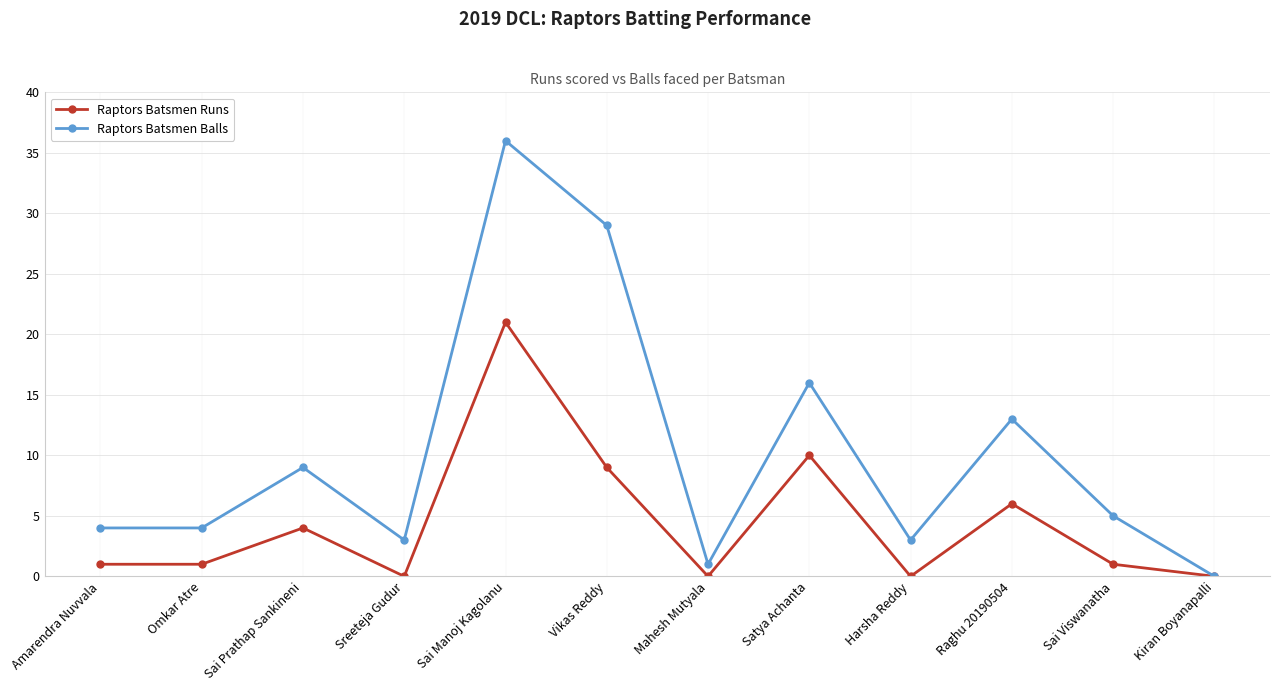

How many lines are shown in the chart?

2